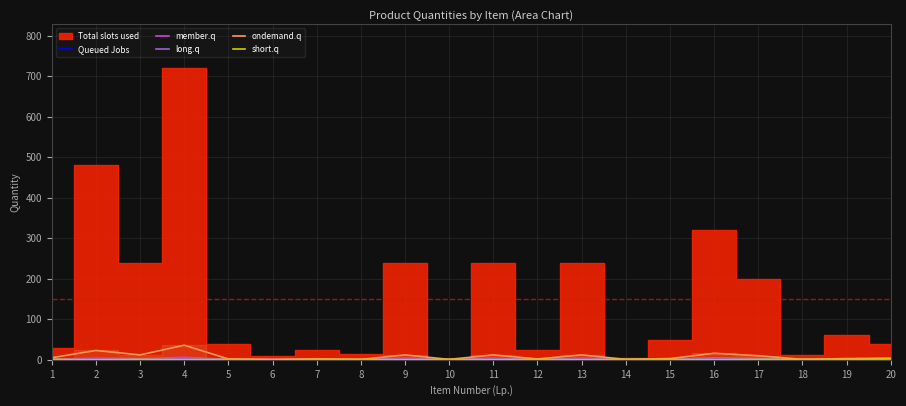

Is this an area chart (filled region under the line)?

No